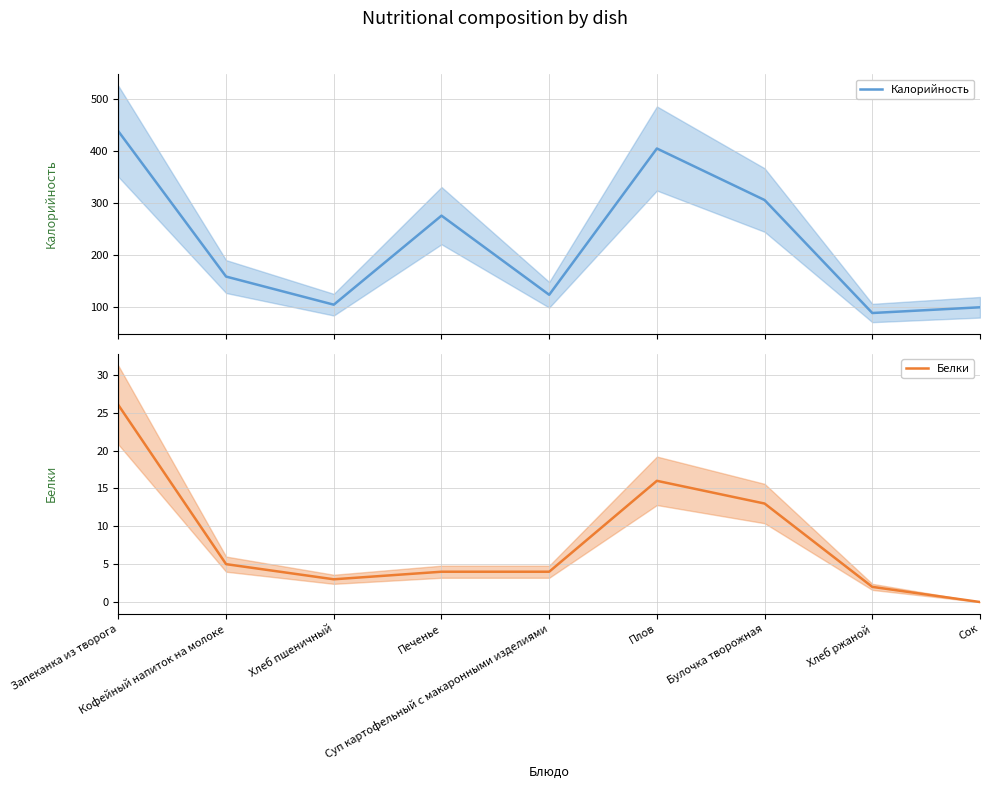

Reading left to right, transcribe all the data shown in this chart.

Калорийность: Запеканка из творога=437	Кофейный напиток на молоке=158	Хлеб пшеничный=104	Печенье=275	Суп картофельный с макаронными изделиями=123	Плов=404	Булочка творожная=305	Хлеб ржаной=88	Сок=99
Белки: Запеканка из творога=26	Кофейный напиток на молоке=5	Хлеб пшеничный=3	Печенье=4	Суп картофельный с макаронными изделиями=4	Плов=16	Булочка творожная=13	Хлеб ржаной=2	Сок=0